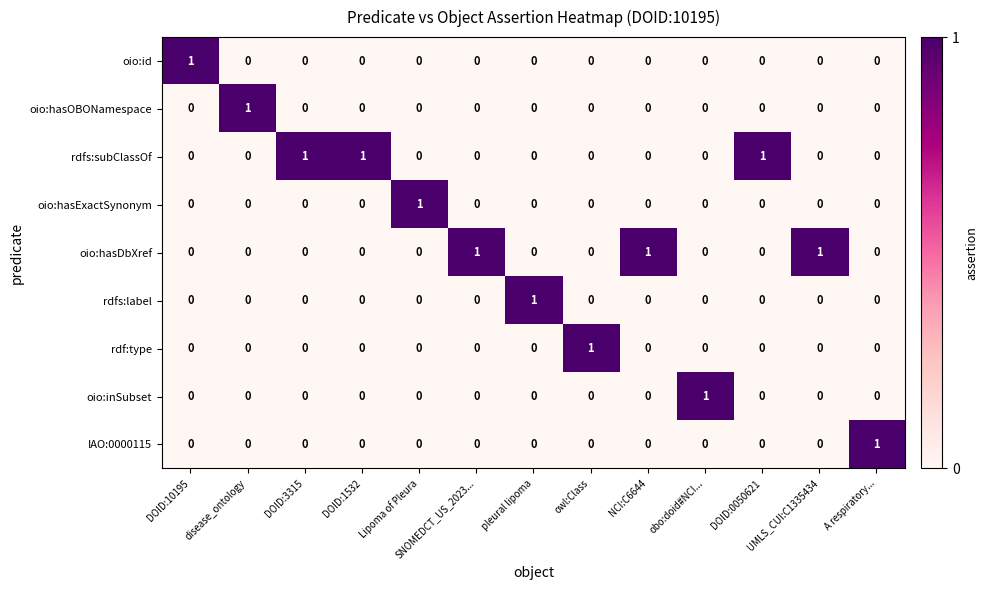

At how many categories does at least one series exceed 0?

13